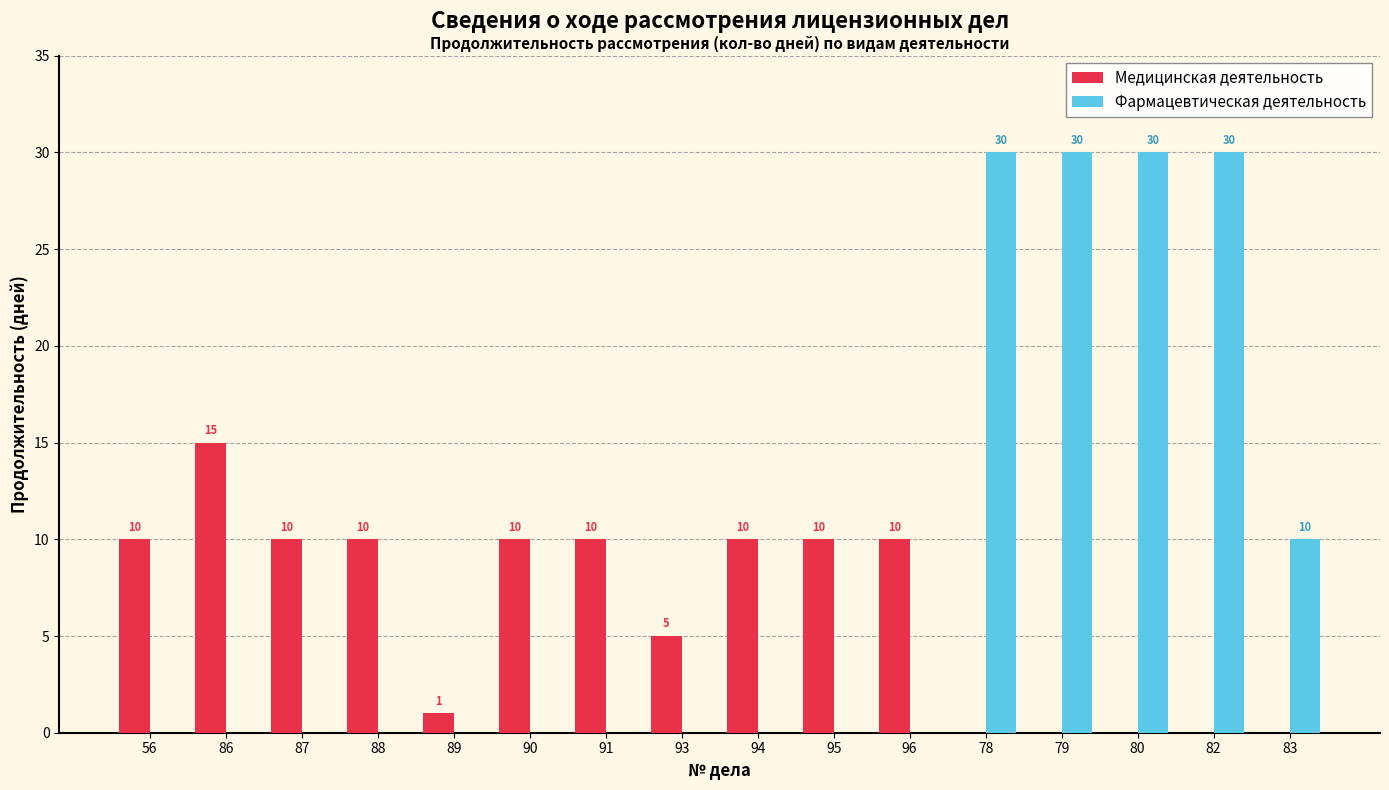

Is it true that Медицинская деятельность equals 7 at 91?

False